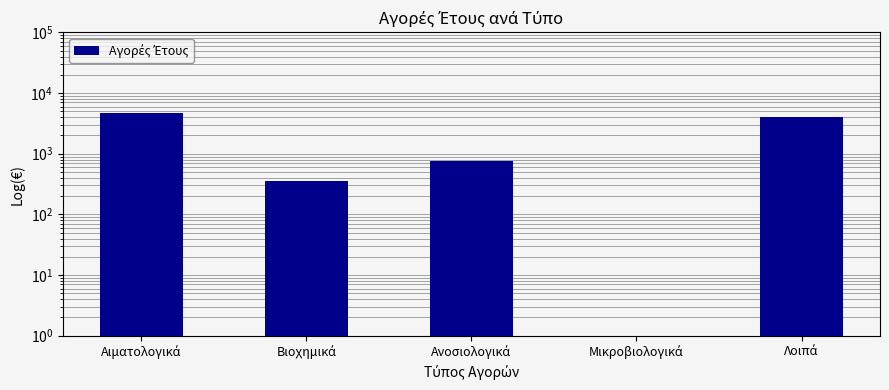

How many data points are above 752?

3